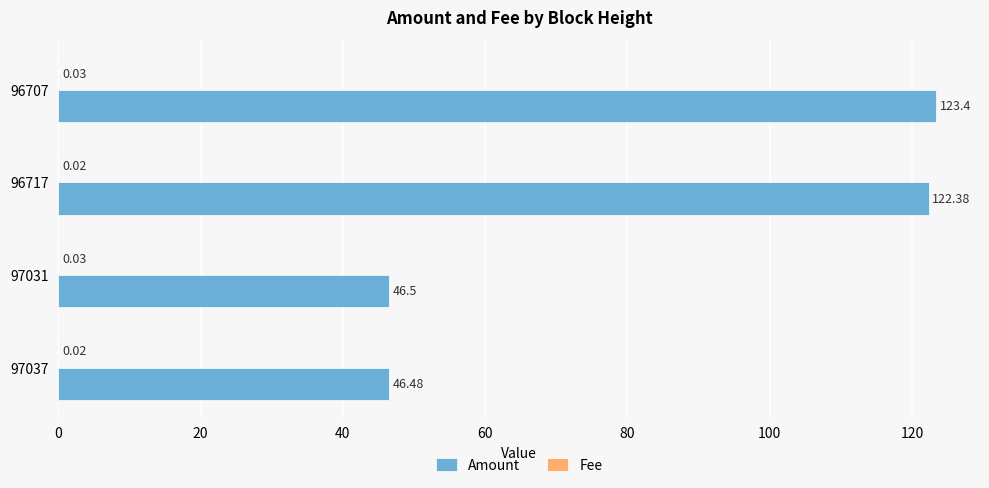

Between 96717 and 96707, which series saw the biggest shift?

Amount